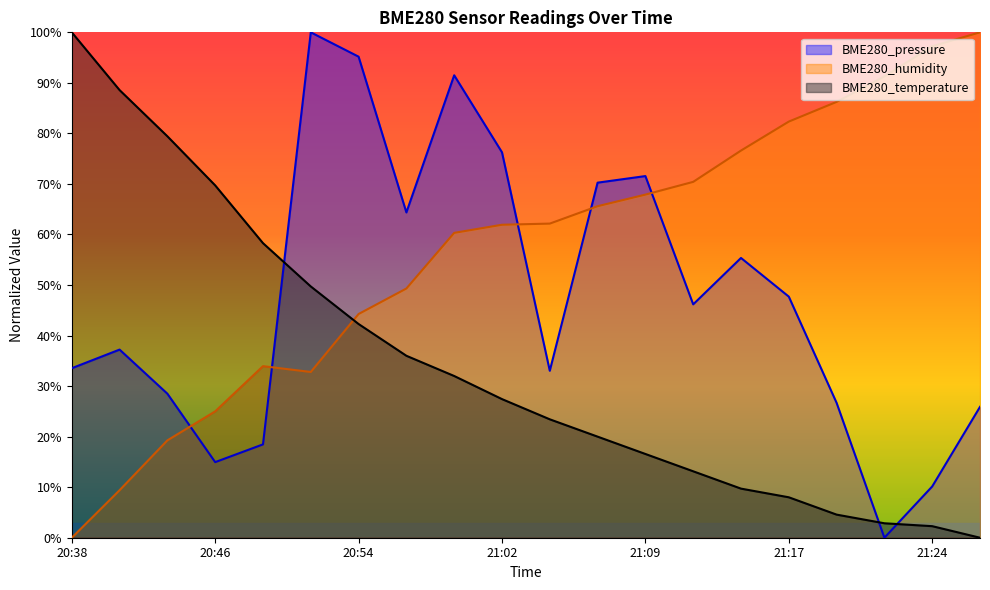

What is the difference between the BME280_pressure values at 21:14 and 20:57?

9.0